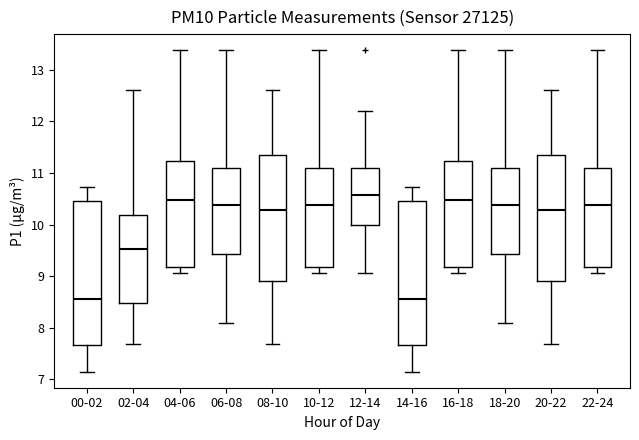

Where does the lower whisker of the box for 18-20 end on the y-axis? The values are not printed on the chart, so give them approximately, as read against the axis.

8.1